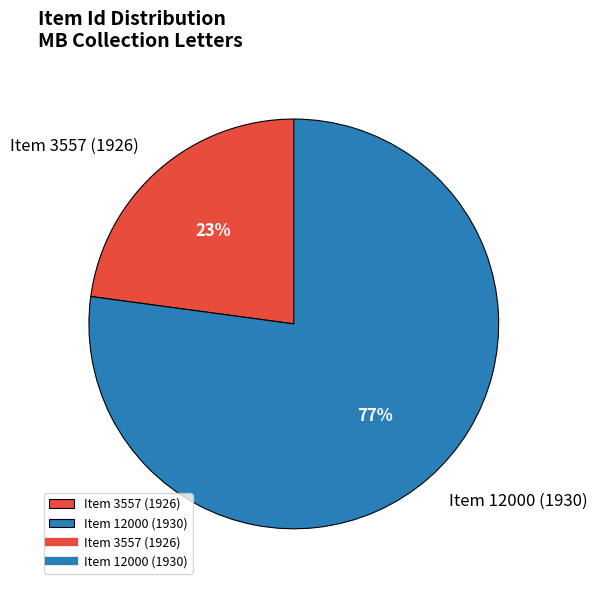

Do Item 3557 (1926) and Item 12000 (1930) together represent more than half of the pie?

Yes